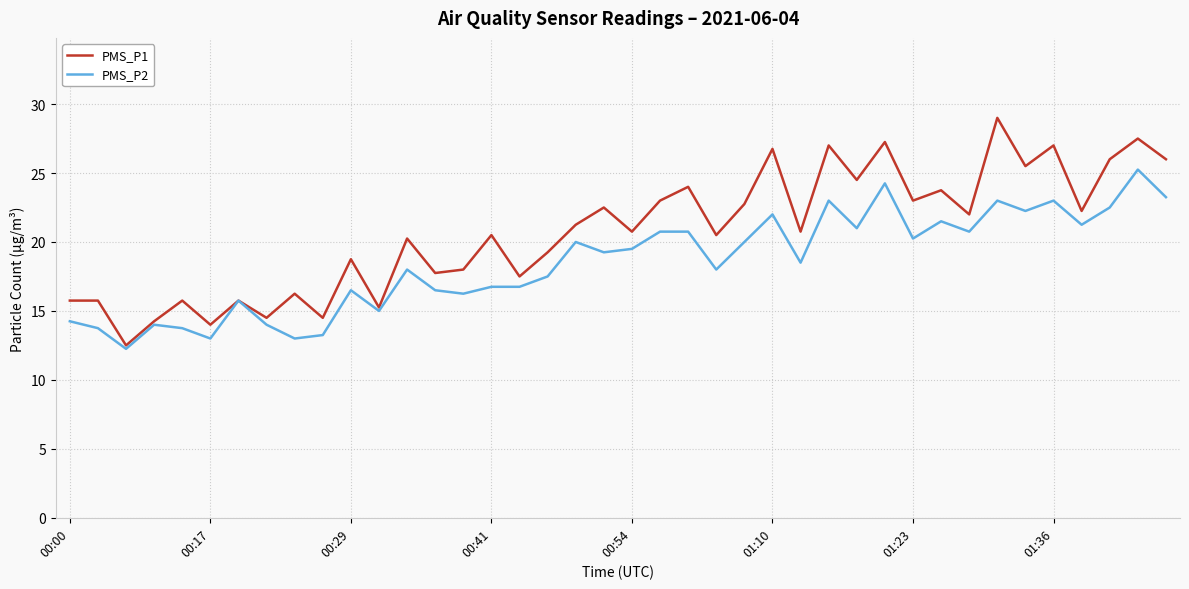

How many lines are shown in the chart?

2